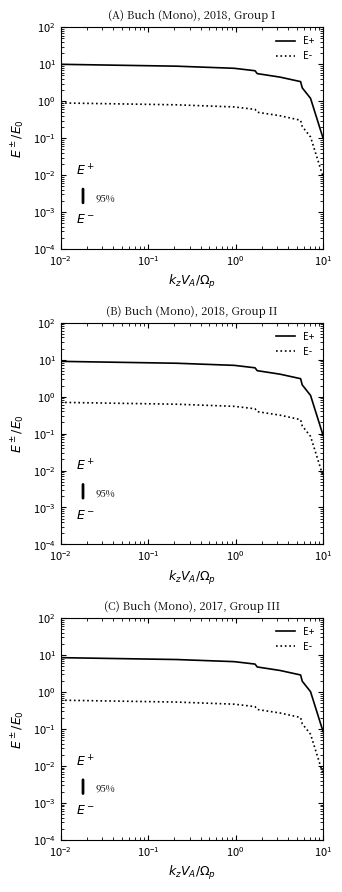

Does the chart display data point markers on the line(s)?

No